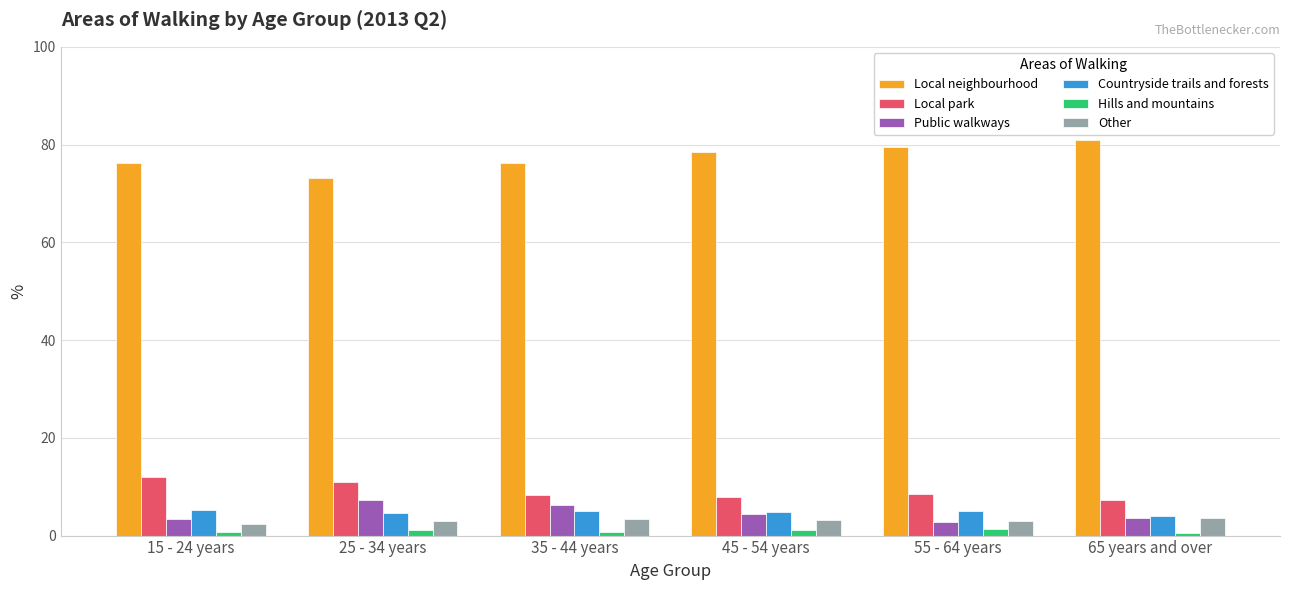

How many groups of bars are there?

6